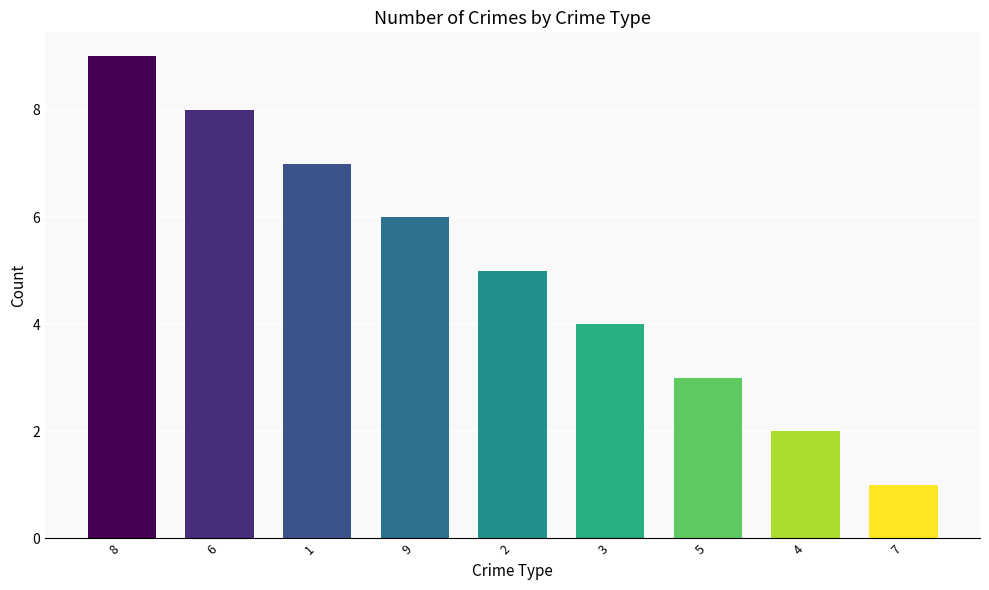

Count the values in the range 3 to 7.

5